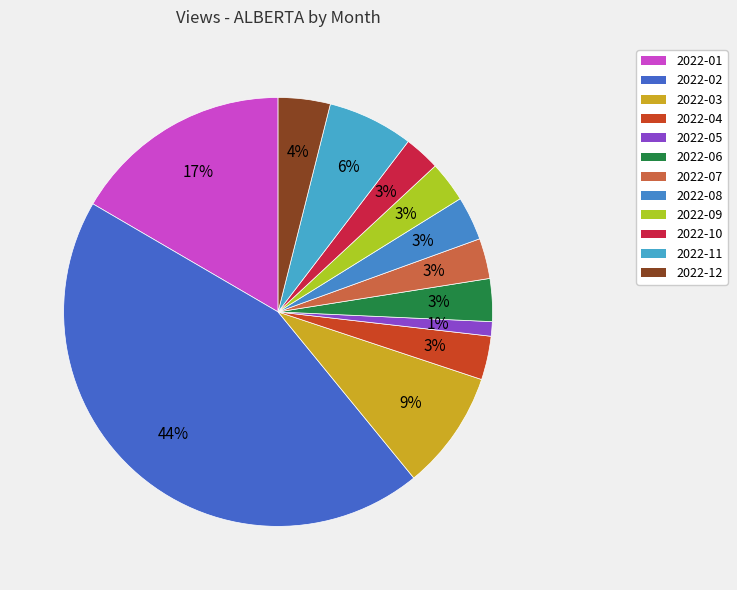

Is it true that 2022-07 is 3% of the pie?

True